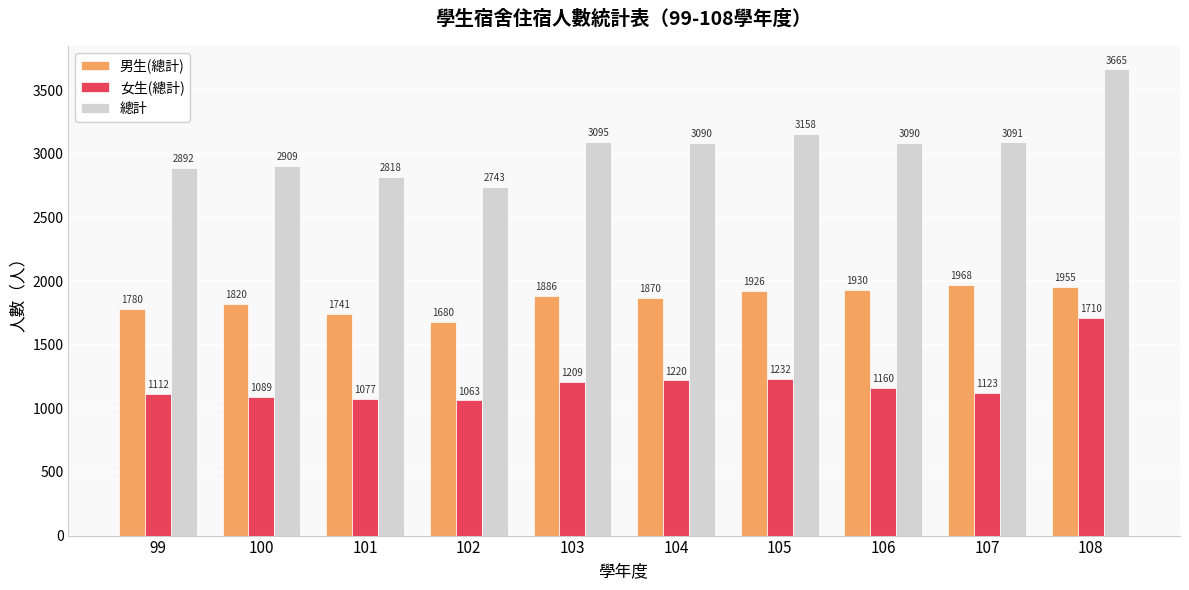

The value of 男生(總計) at 108 is 1955. True or false?

True